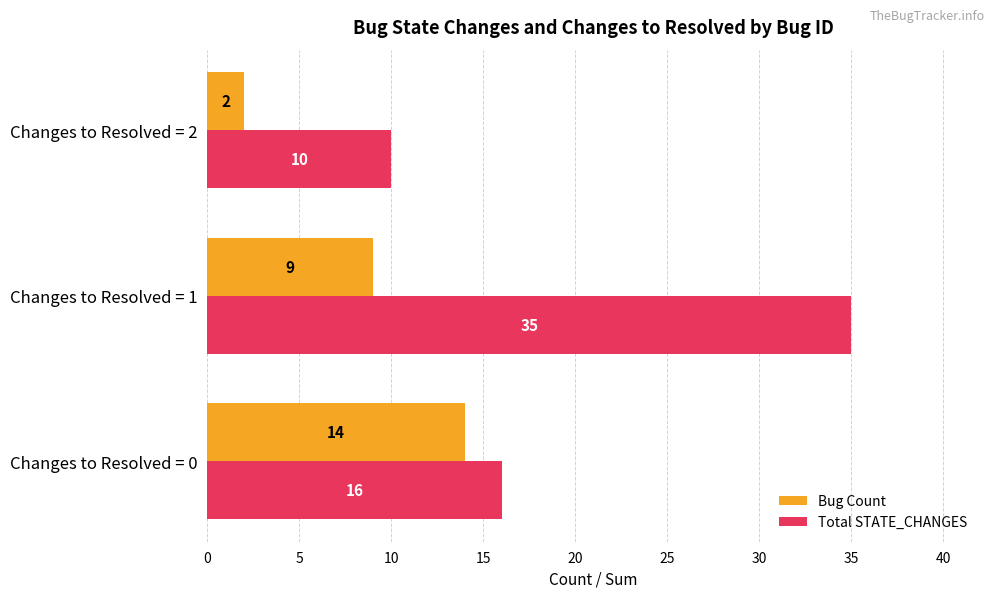

Which series has the largest range (max minus min)?

Total STATE_CHANGES